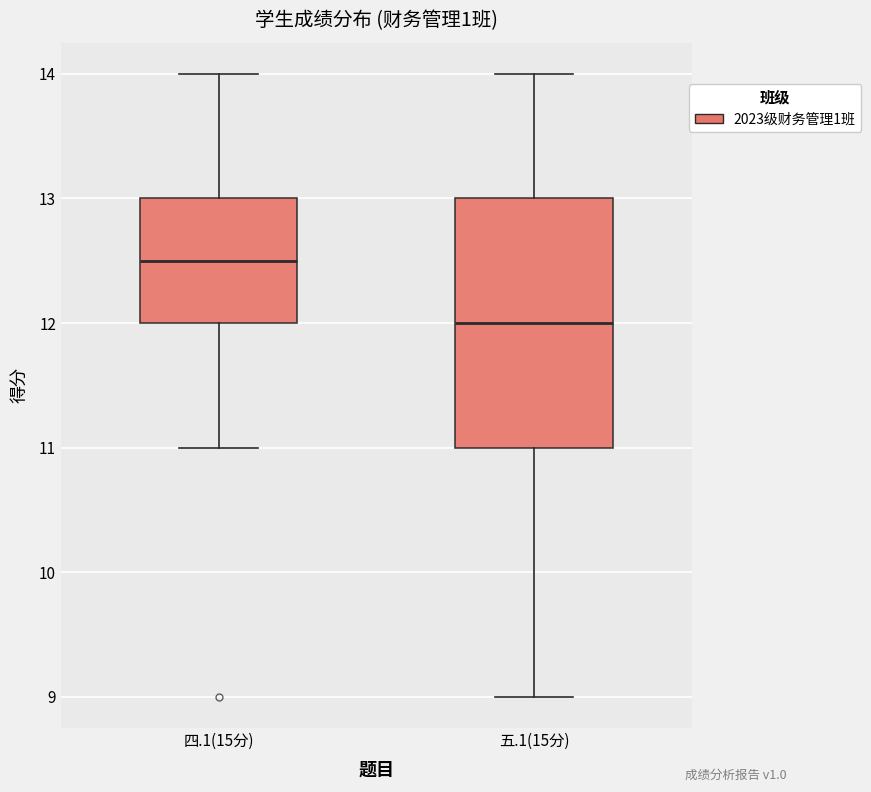

Which box has the lowest median line?

五.1(15分)